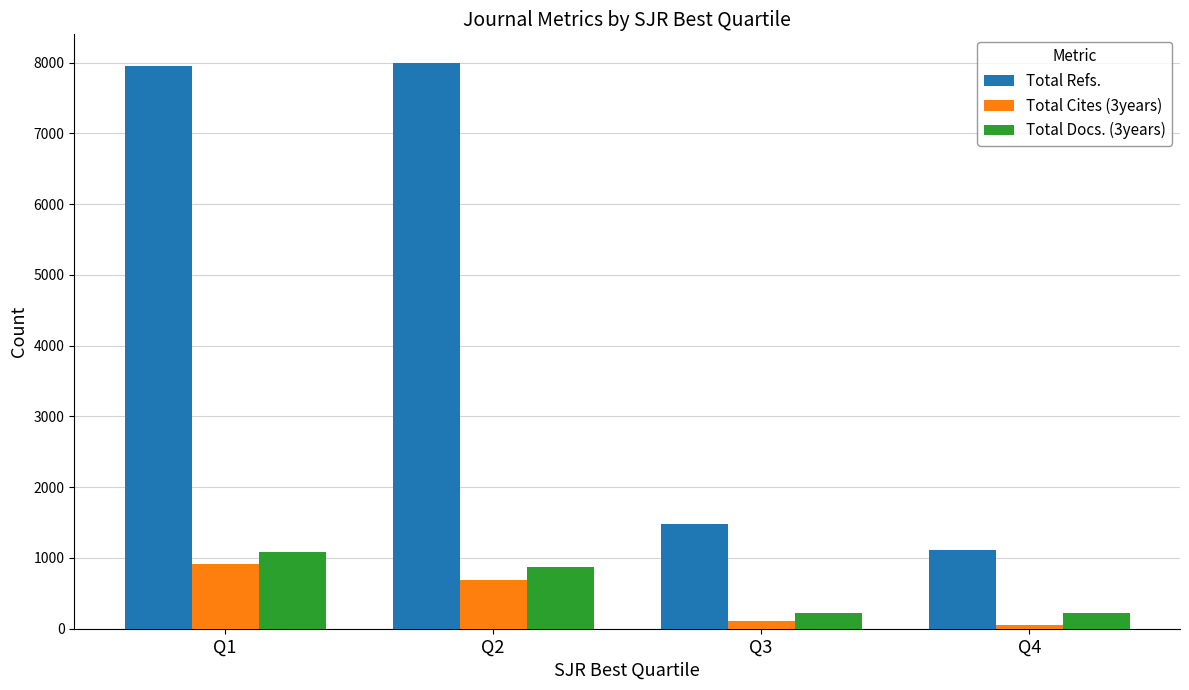

What is the maximum value shown in the chart?

7999